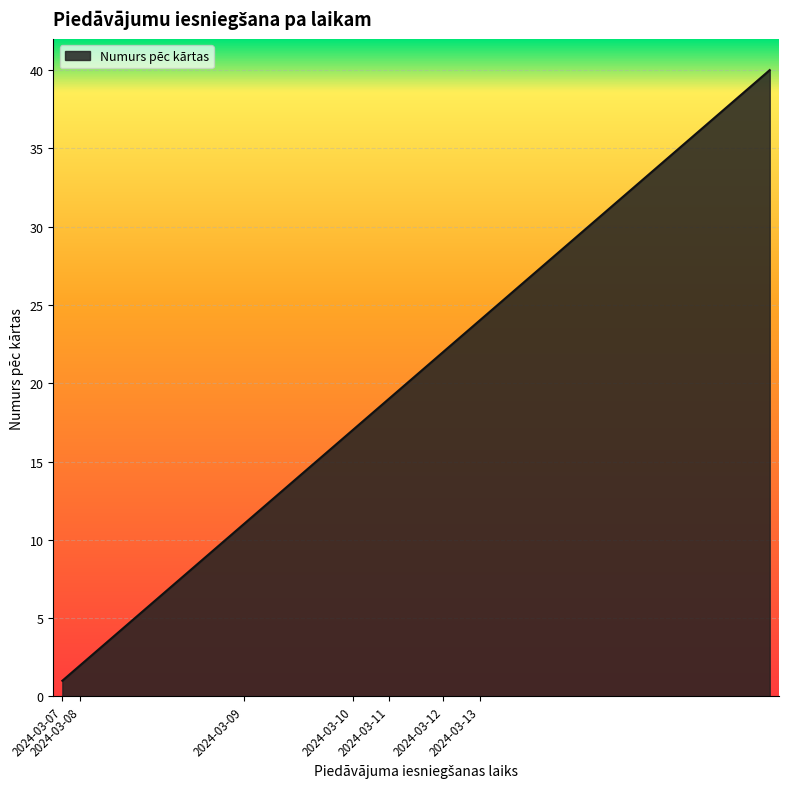

What is the maximum value shown in the chart?

40